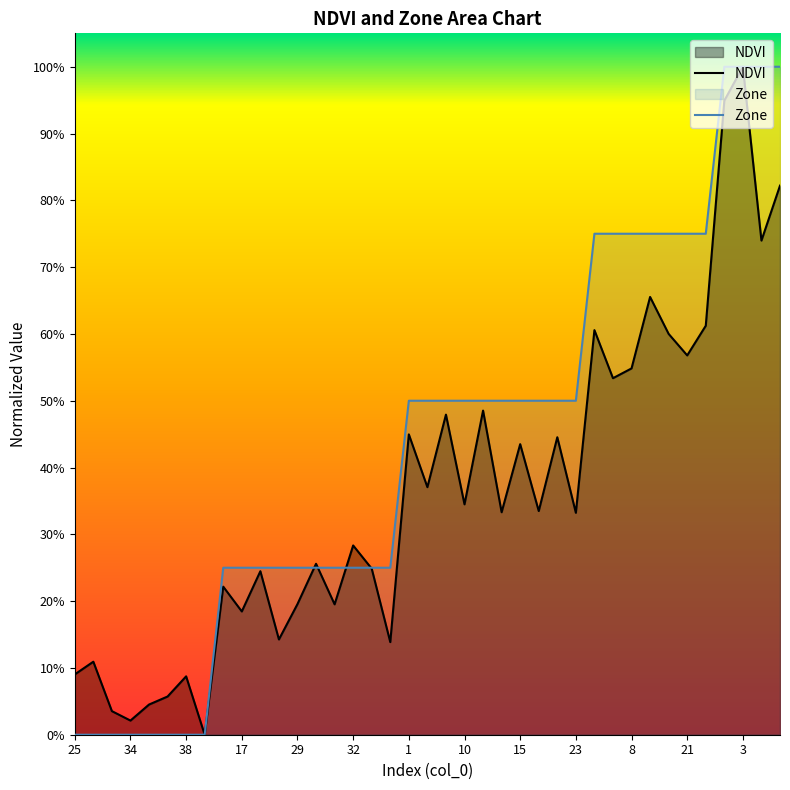

What is the sum of all Zone values?

16.8